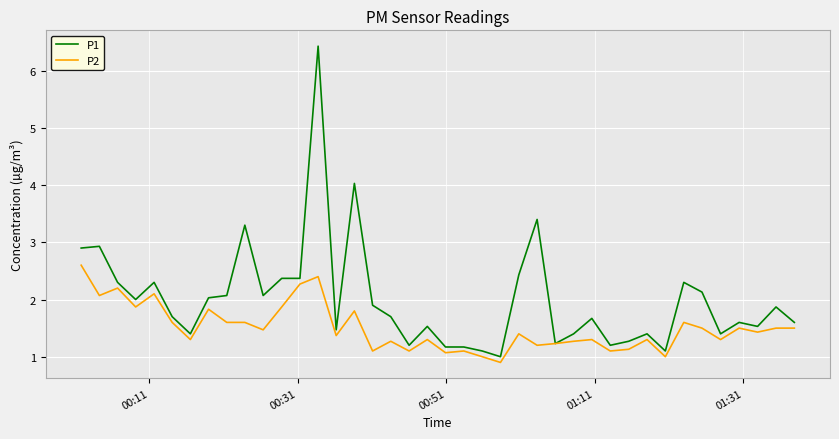

Rank the series by their average value, from lowest to highest.

P2, P1